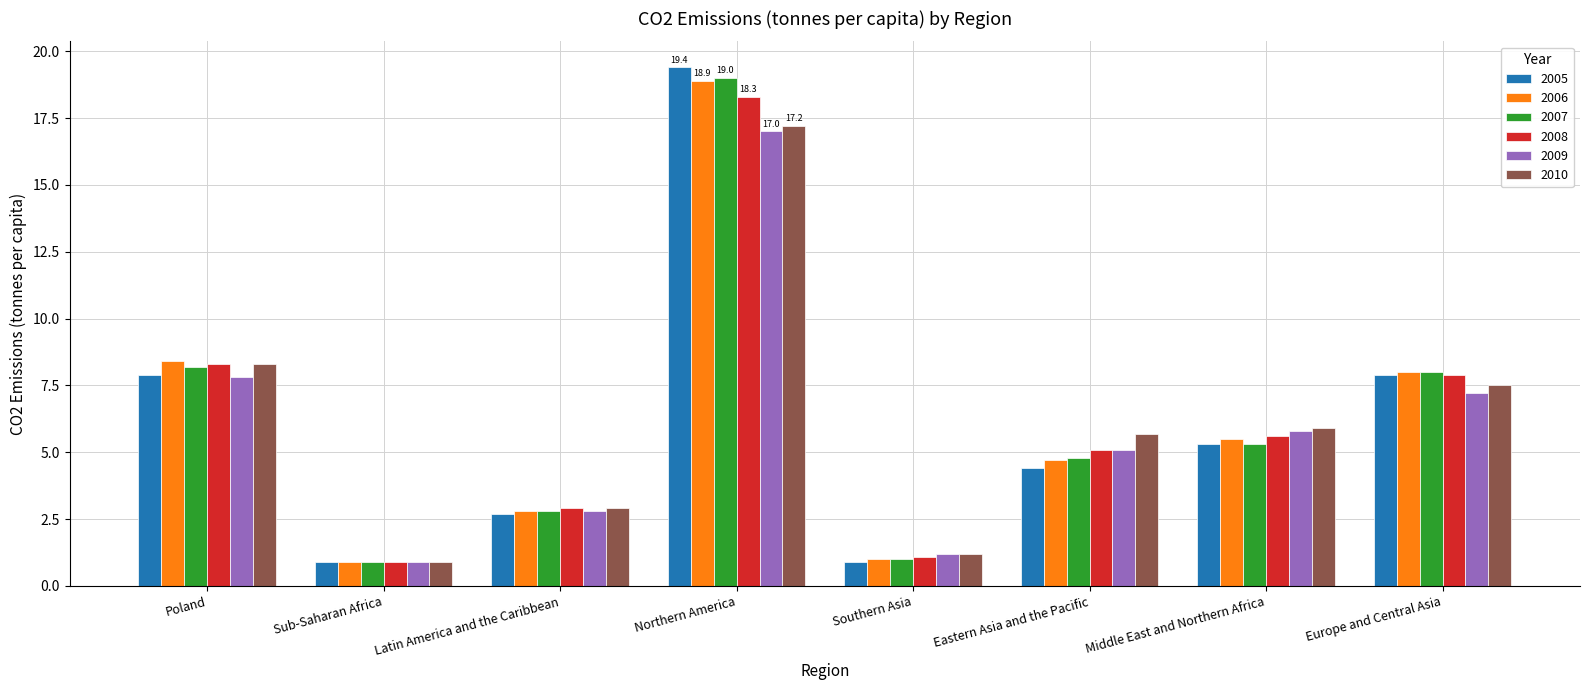

What are all the series names shown in the legend?

2005, 2006, 2007, 2008, 2009, 2010